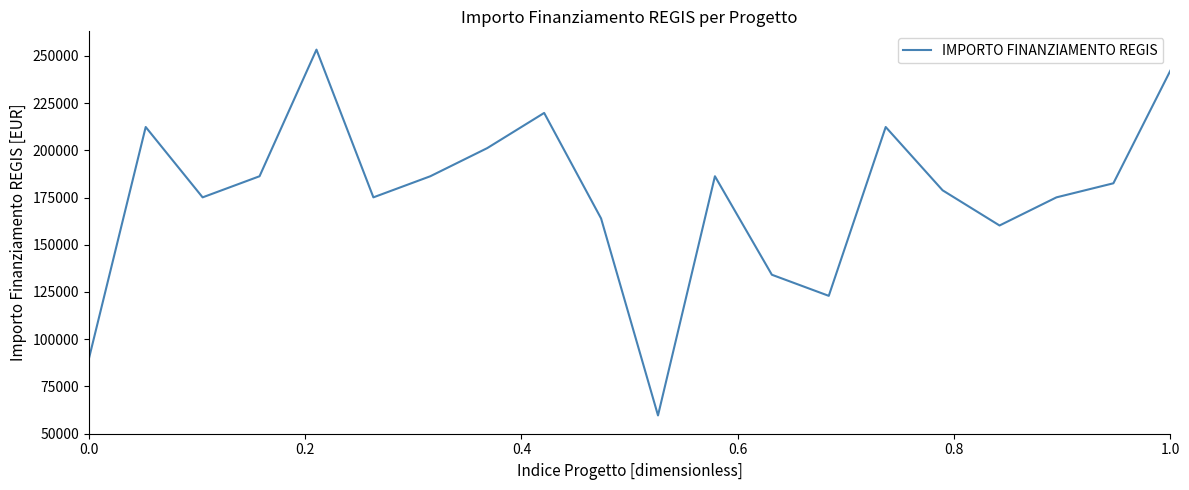

What is the greatest value displayed?

253355.4